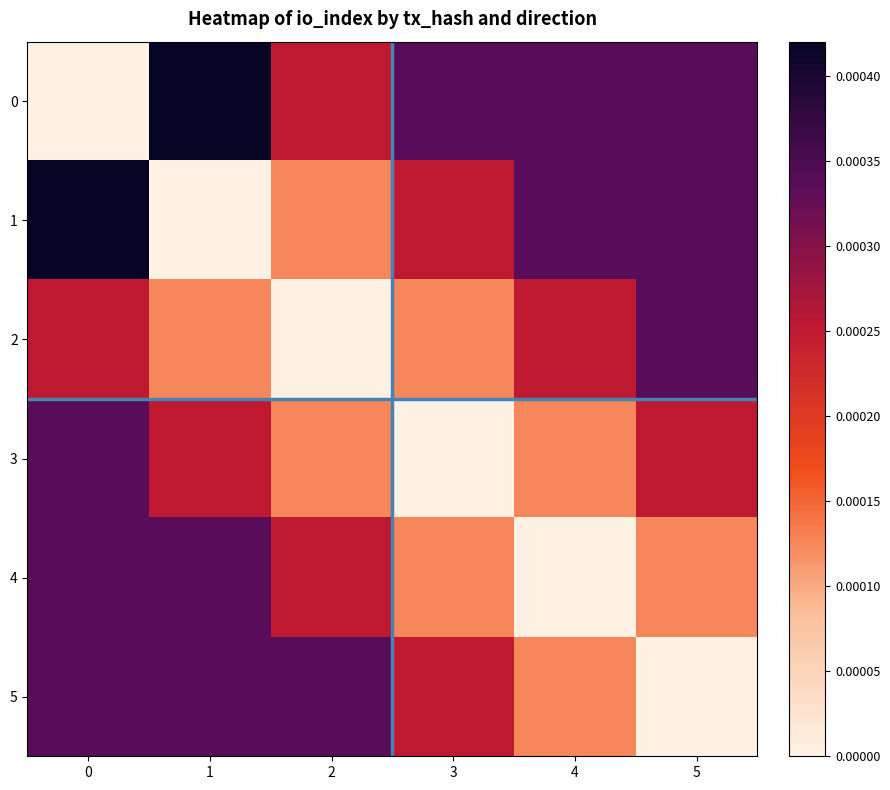

Count the number of categories in the chart.

6